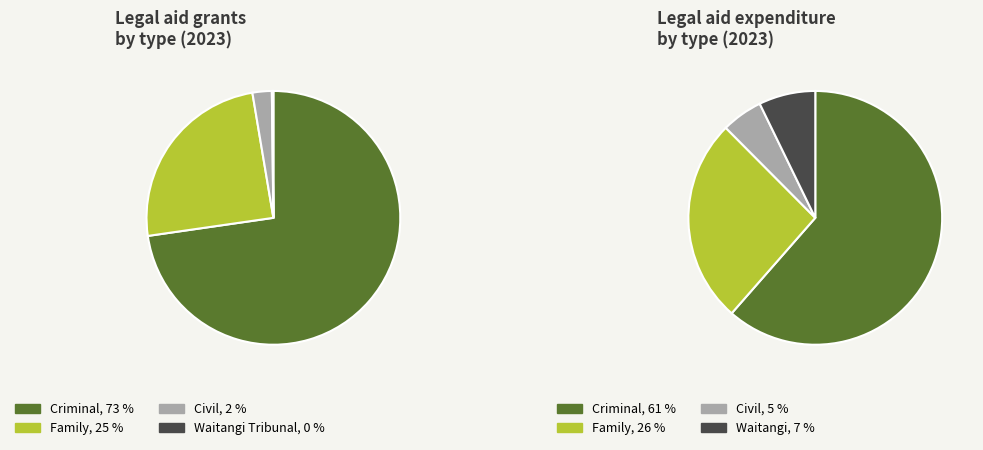

What percentage is the Civil slice, to the nearest percent?

2%